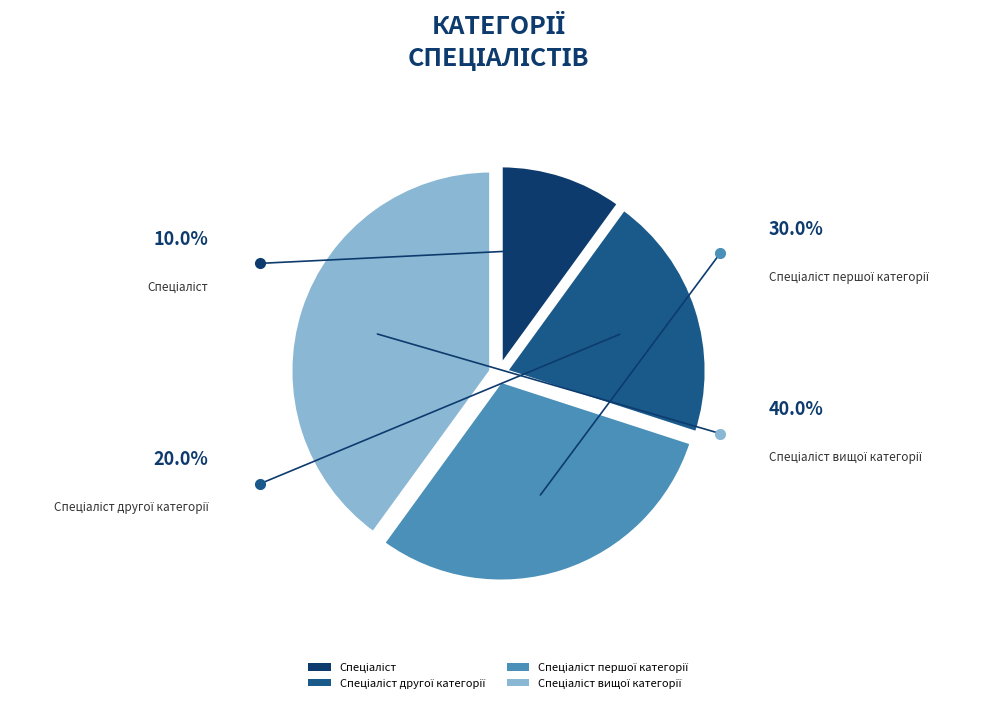

Is there a majority slice in this chart?

No